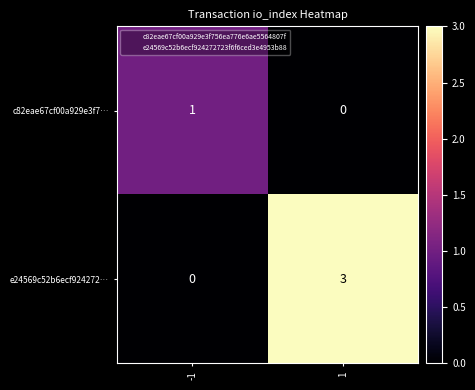

What is the difference between the highest and lowest values at -1?

1